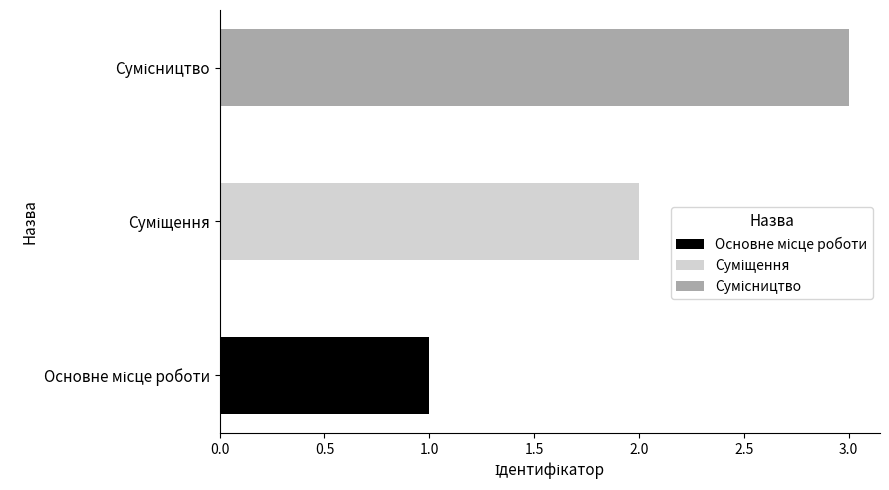

What is the difference between the maximum and minimum values?

2